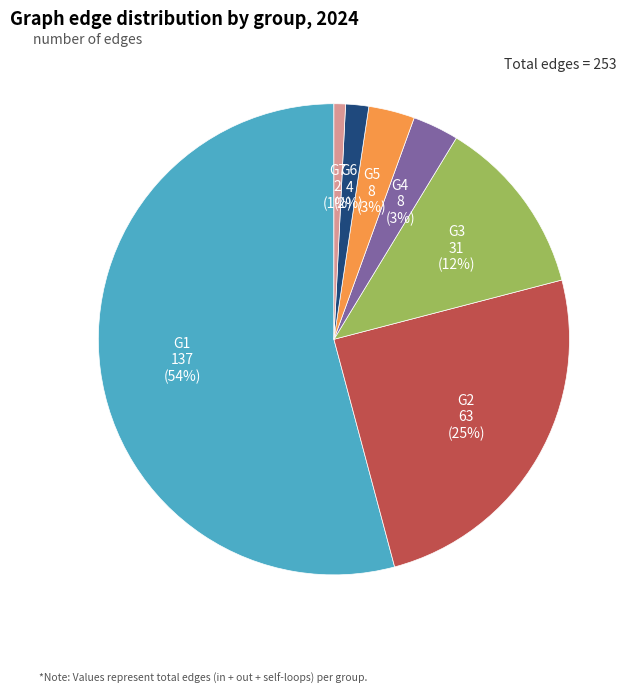

Between G5 and G2, which is larger?

G2